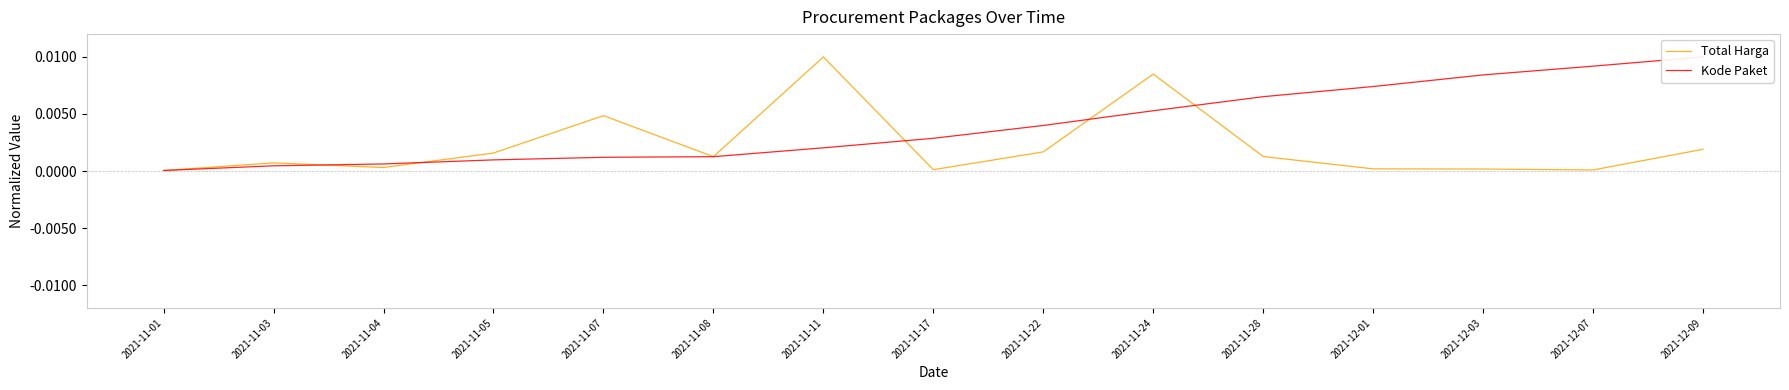

At how many categories does at least one series exceed 0?

15